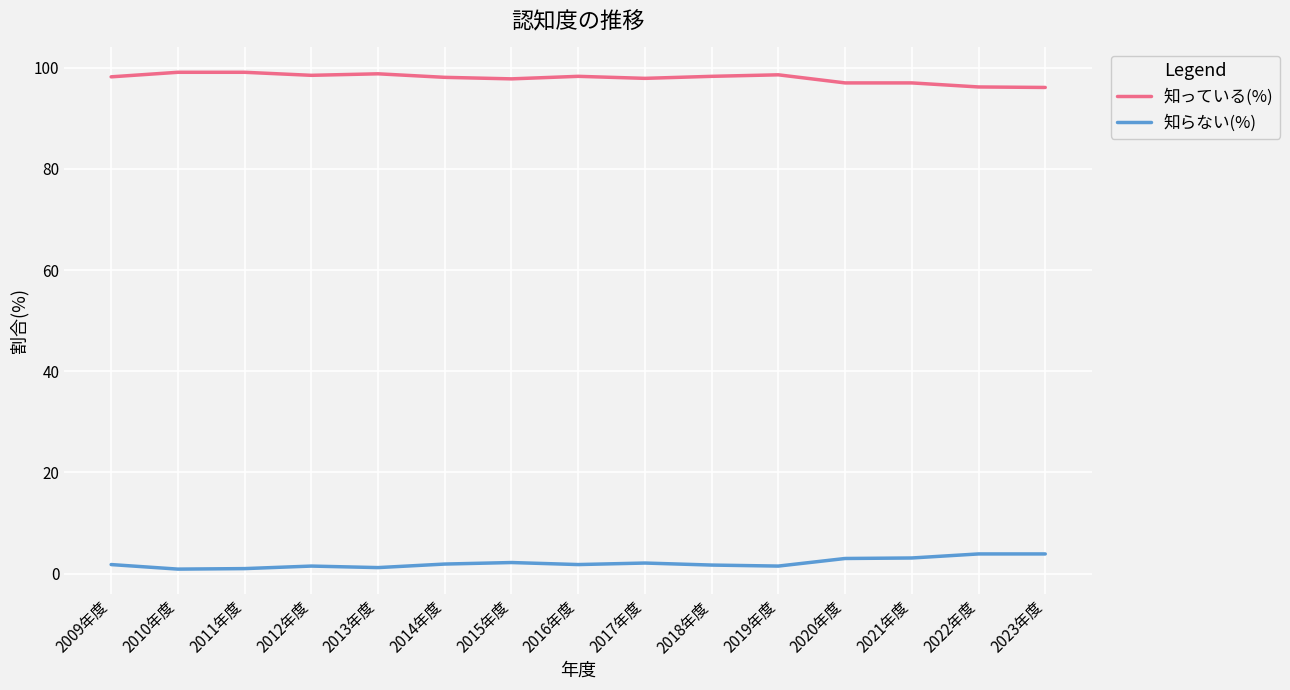

What is the maximum value shown in the chart?

99.1